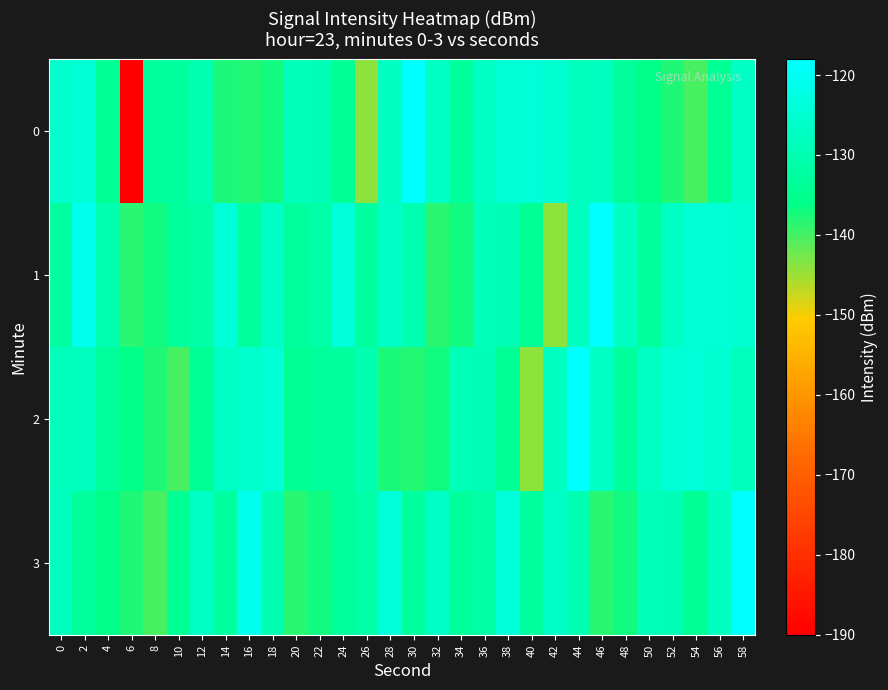

At which category is the sum across all series the highest?

58